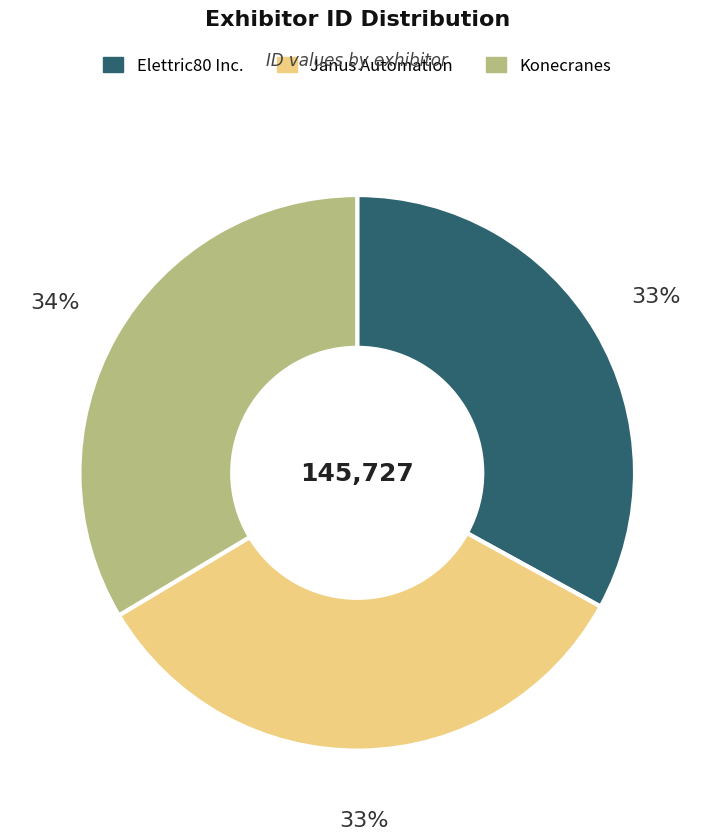

The Janus Automation slice represents 33% of the pie. True or false?

True